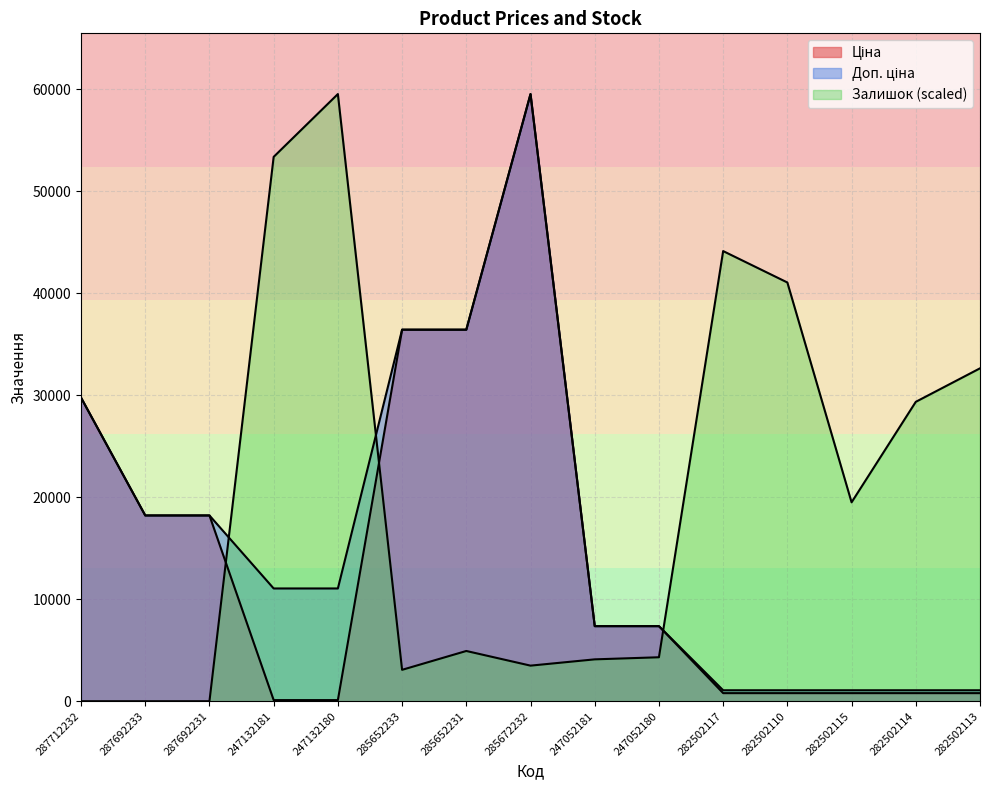

Which series has the largest total across all categories?

Залишок